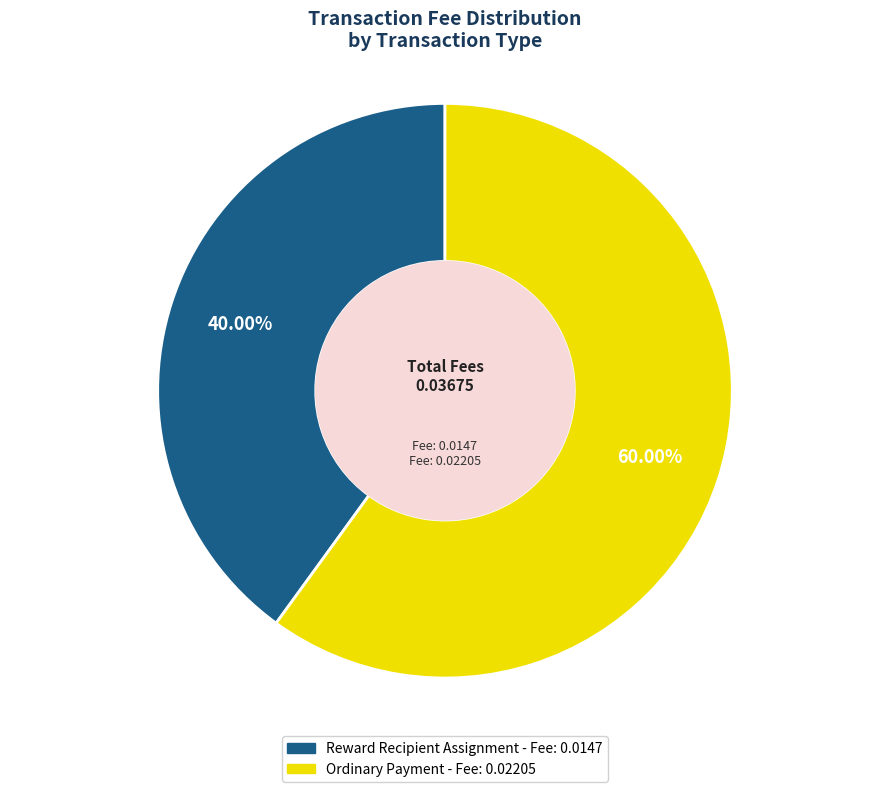

To the nearest percent, what is the difference between the largest and smallest slice percentages?

20%